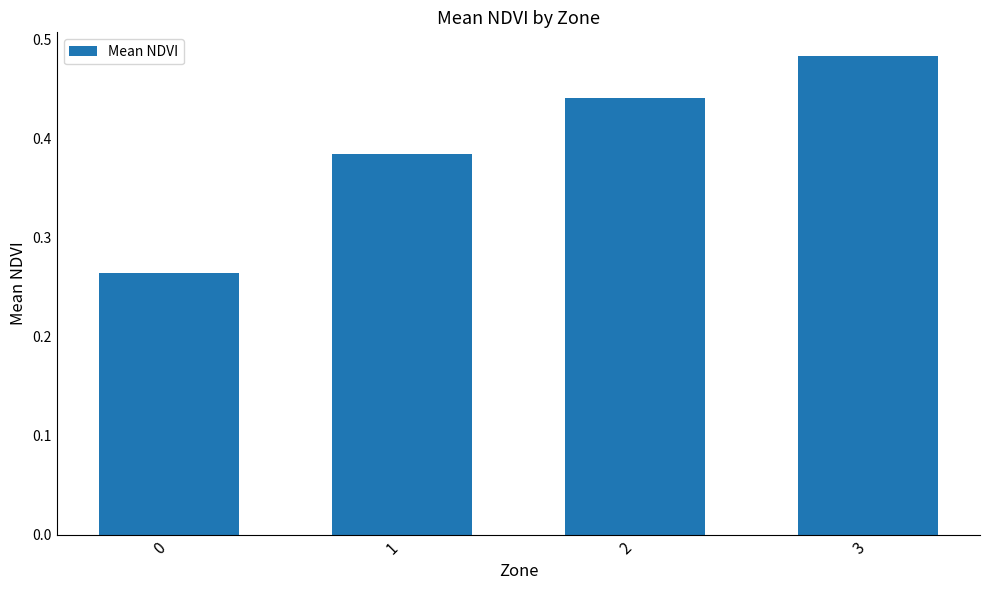

What is the change in value from 1 to 2?

+0.1